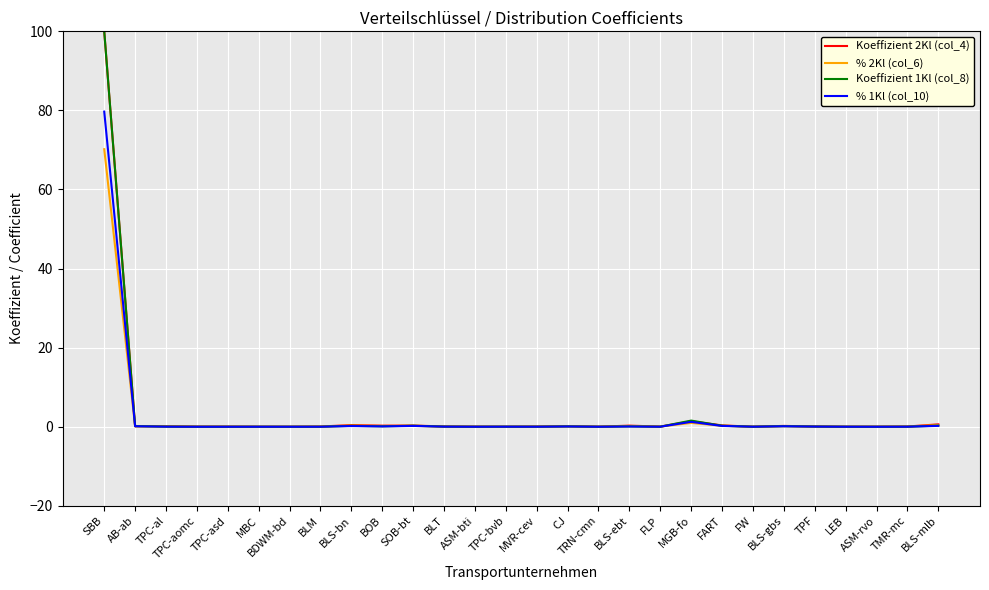

Which series has the largest range (max minus min)?

Koeffizient 1Kl (col_8)